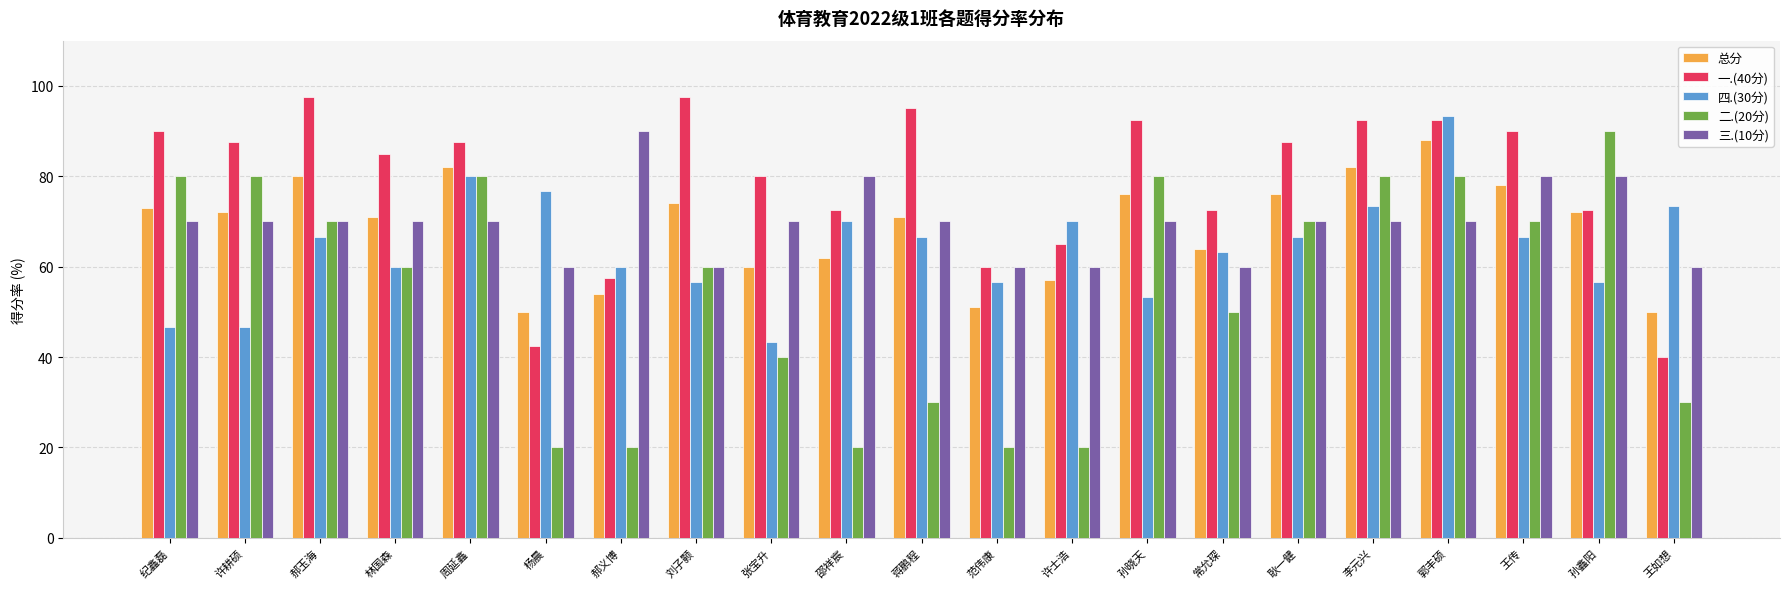

What is the greatest value displayed?

97.5